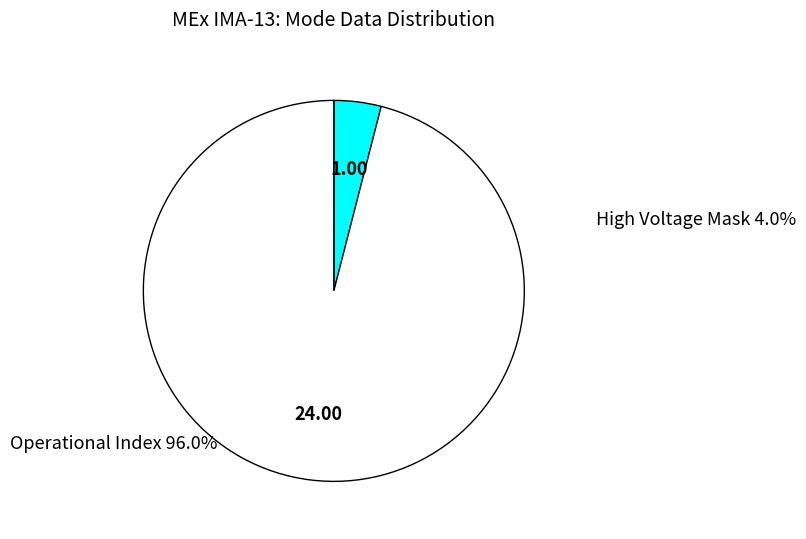

Which category has the smallest portion of the pie?

High Voltage Mask